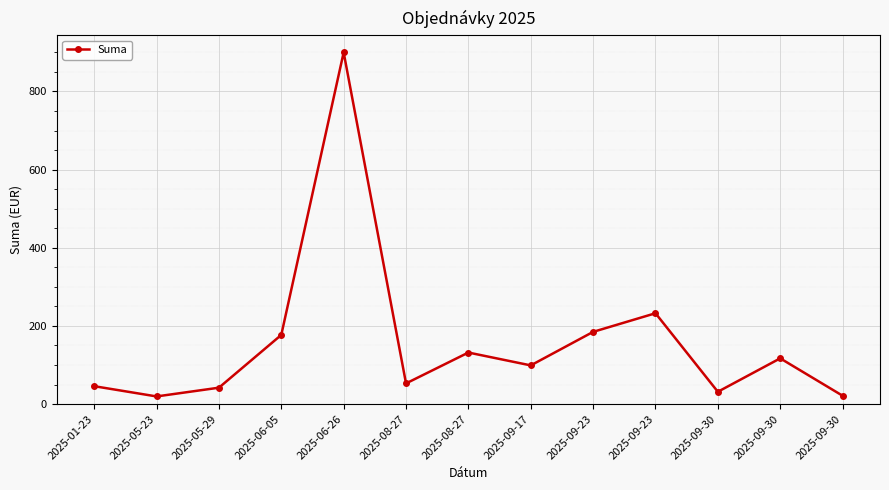

How many data points are less than 99?

6